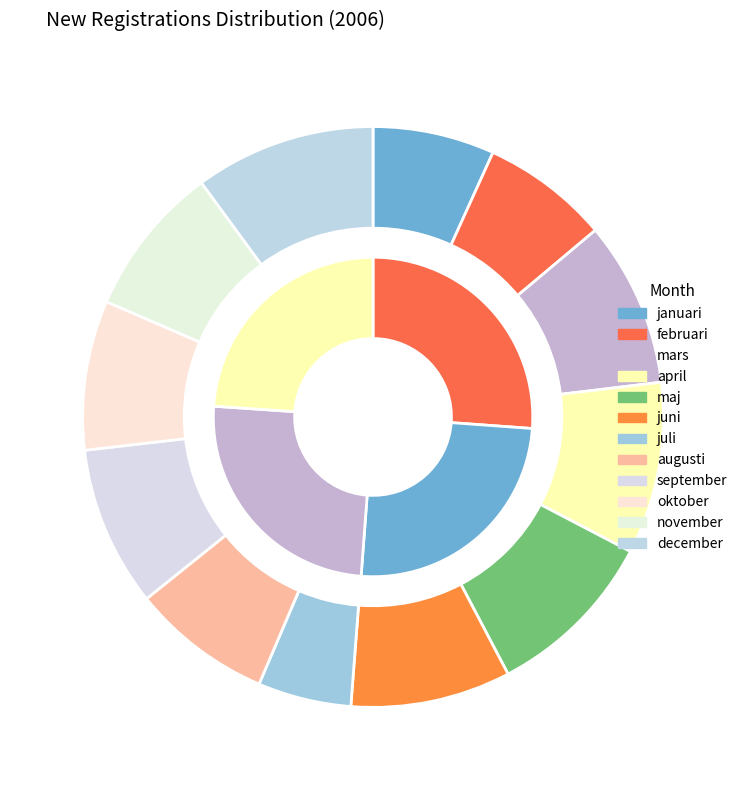

Is there any slice that represents more than half of the pie?

No